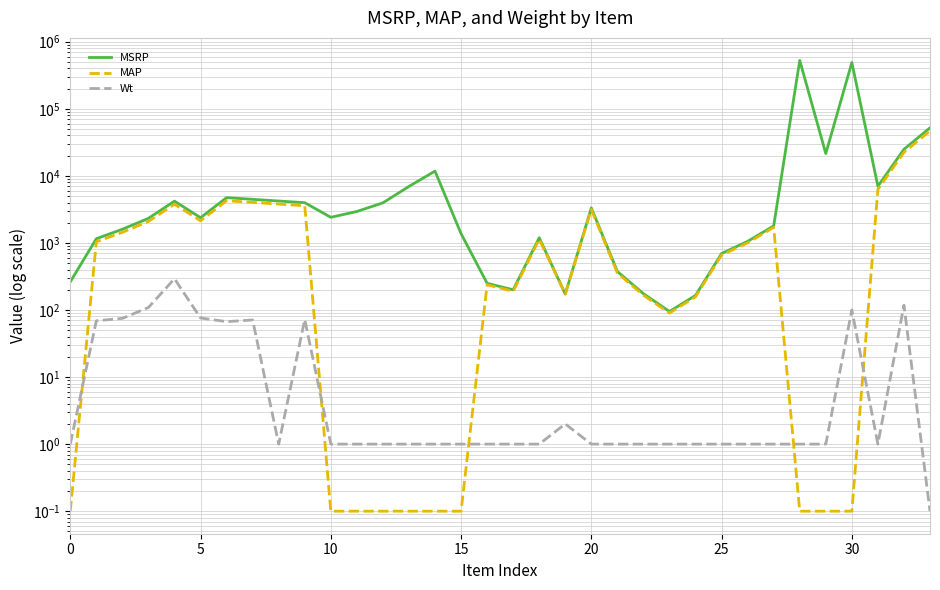

Rank the series by their maximum value, from highest to lowest.

MSRP, MAP, Wt